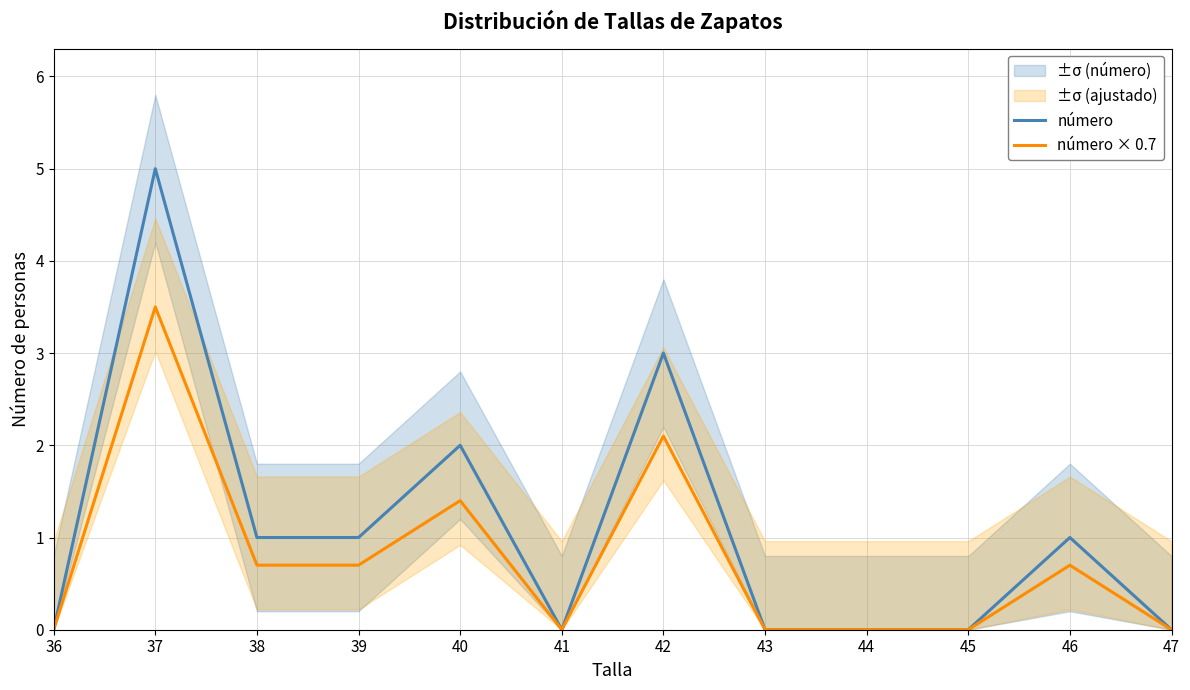

How many interior local peaks does the número × 0.7 series have?

4